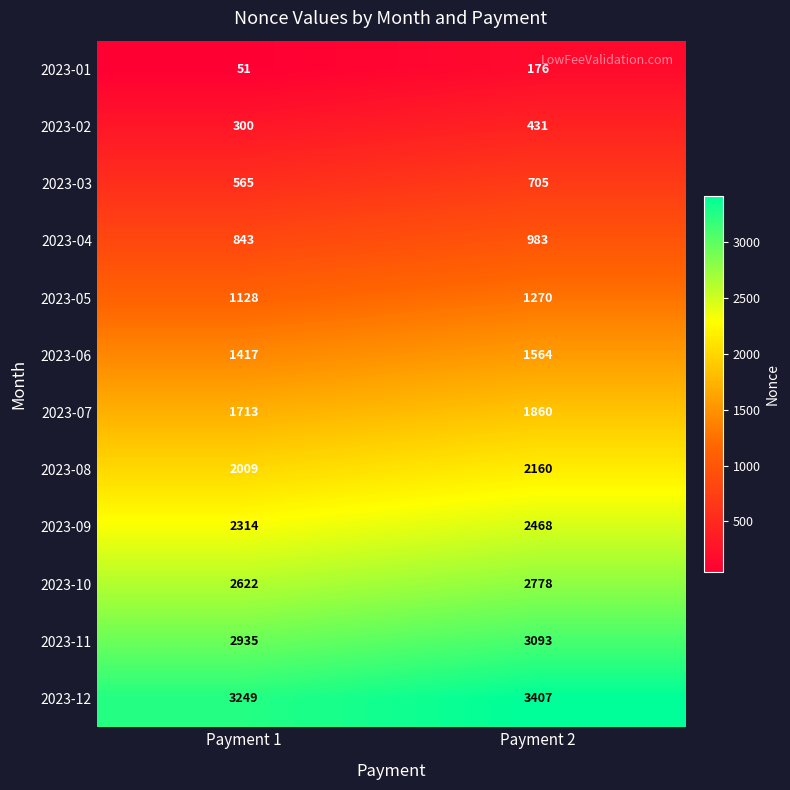

At how many categories does at least one series exceed 727?

2